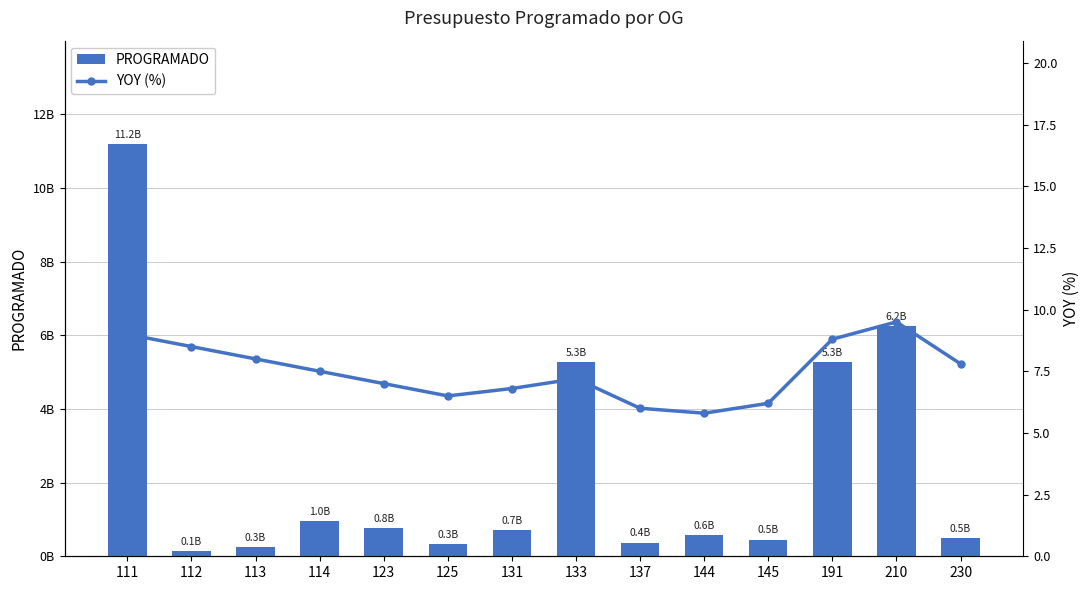

Which series has the largest range (max minus min)?

PROGRAMADO